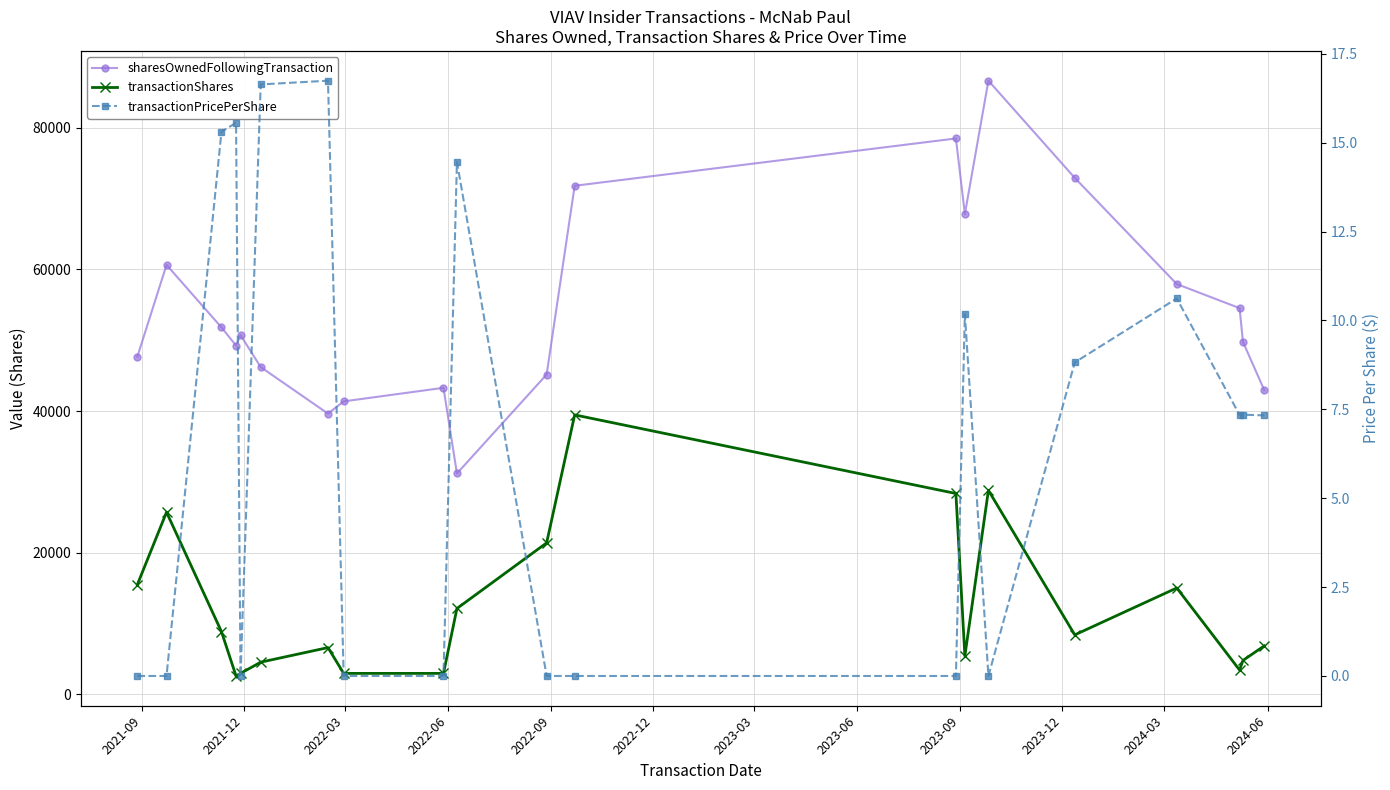

True or false: transactionPricePerShare has a value of 18.3 at 13.

False